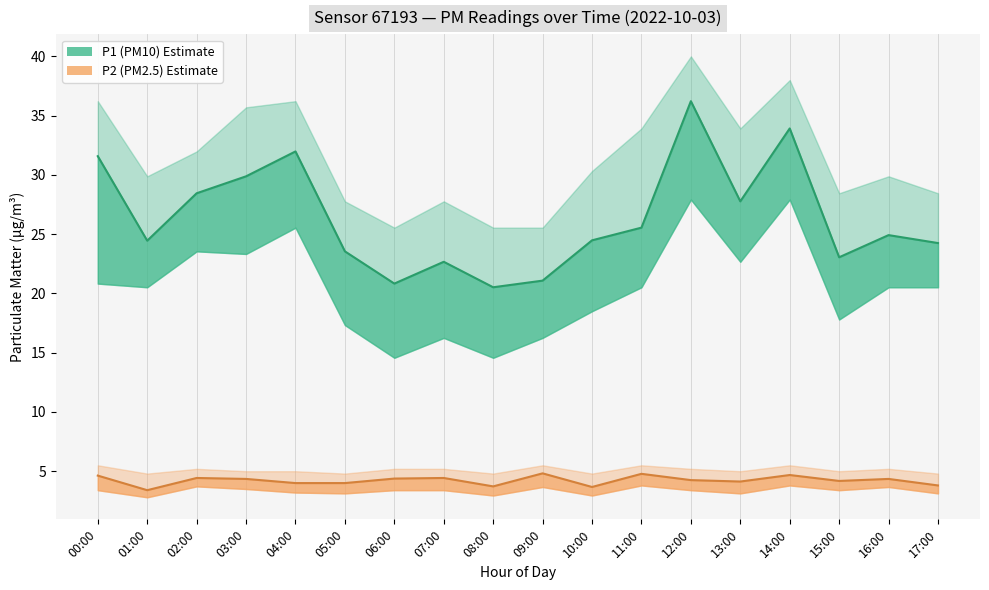

Reading left to right, transcribe all the data shown in this chart.

P1: 00:00=31.6	01:00=24.4	02:00=28.4	03:00=29.9	04:00=32.0	05:00=23.6	06:00=20.8	07:00=22.7	08:00=20.5	09:00=21.1	10:00=24.5	11:00=25.6	12:00=36.2	13:00=27.8	14:00=33.9	15:00=23.1	16:00=24.9	17:00=24.2
P1_upper: 00:00=36.2	01:00=29.9	02:00=32.0	03:00=35.7	04:00=36.2	05:00=27.8	06:00=25.6	07:00=27.8	08:00=25.6	09:00=25.6	10:00=30.3	11:00=33.9	12:00=40.0	13:00=33.9	14:00=38.0	15:00=28.4	16:00=29.9	17:00=28.4
P1_lower: 00:00=20.8	01:00=20.5	02:00=23.6	03:00=23.3	04:00=25.6	05:00=17.3	06:00=14.6	07:00=16.2	08:00=14.6	09:00=16.2	10:00=18.5	11:00=20.5	12:00=27.9	13:00=22.7	14:00=27.9	15:00=17.8	16:00=20.5	17:00=20.5
P2: 00:00=4.6	01:00=3.4	02:00=4.4	03:00=4.3	04:00=4.0	05:00=4.0	06:00=4.4	07:00=4.4	08:00=3.7	09:00=4.8	10:00=3.7	11:00=4.8	12:00=4.2	13:00=4.1	14:00=4.7	15:00=4.2	16:00=4.3	17:00=3.8
P2_upper: 00:00=5.5	01:00=4.8	02:00=5.2	03:00=5.0	04:00=5.0	05:00=4.8	06:00=5.2	07:00=5.2	08:00=4.8	09:00=5.5	10:00=4.8	11:00=5.5	12:00=5.2	13:00=5.0	14:00=5.5	15:00=5.0	16:00=5.2	17:00=4.8
P2_lower: 00:00=3.4	01:00=2.8	02:00=3.7	03:00=3.5	04:00=3.2	05:00=3.1	06:00=3.4	07:00=3.4	08:00=3.0	09:00=3.7	10:00=3.0	11:00=3.8	12:00=3.4	13:00=3.1	14:00=3.8	15:00=3.4	16:00=3.7	17:00=3.1